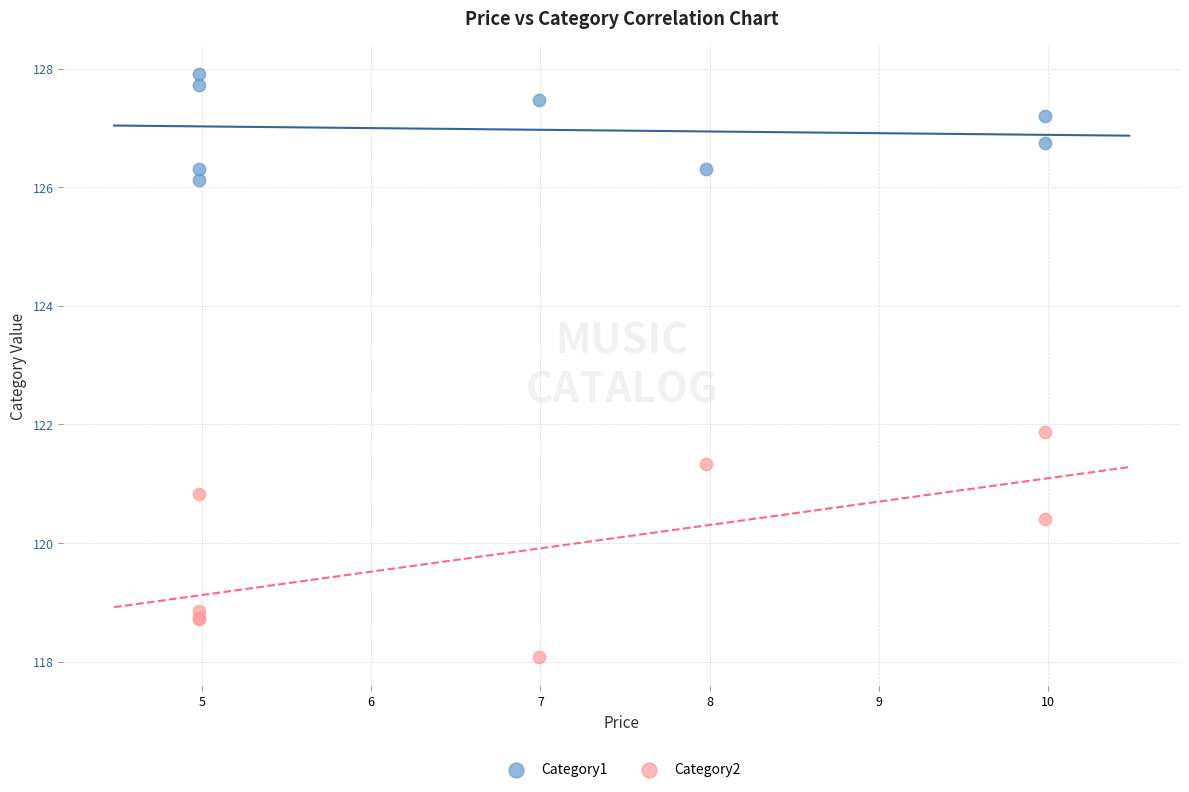

Which series contains the lowest Y value?

Category2